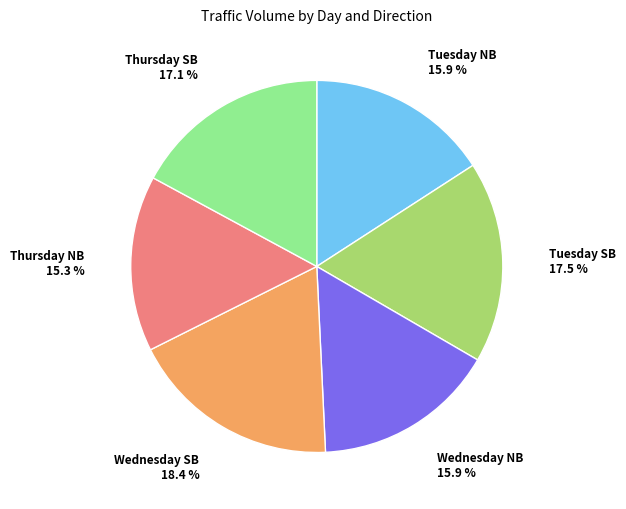

What portion of the pie excludes Tuesday NB?

84.1%